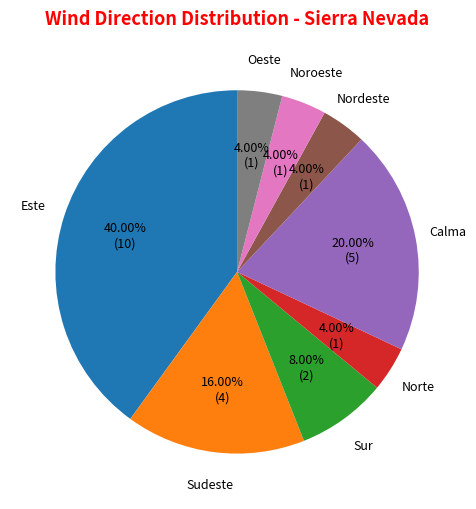

To the nearest percent, what is the combined percentage of Norte and Sur?

12%